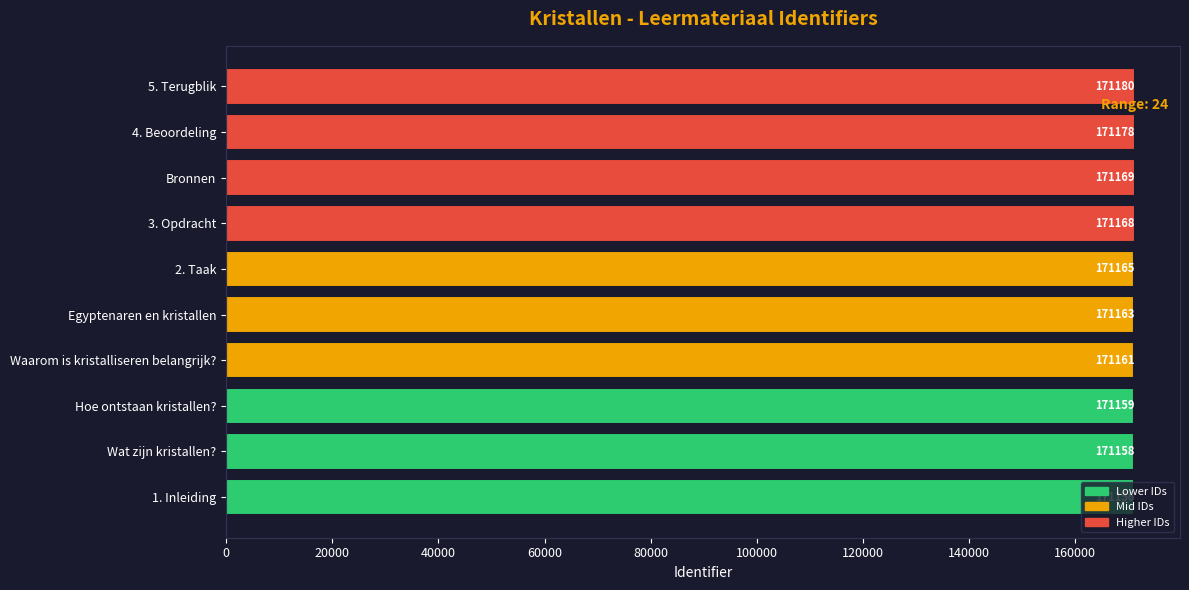

What is the sum of all values?

1711657